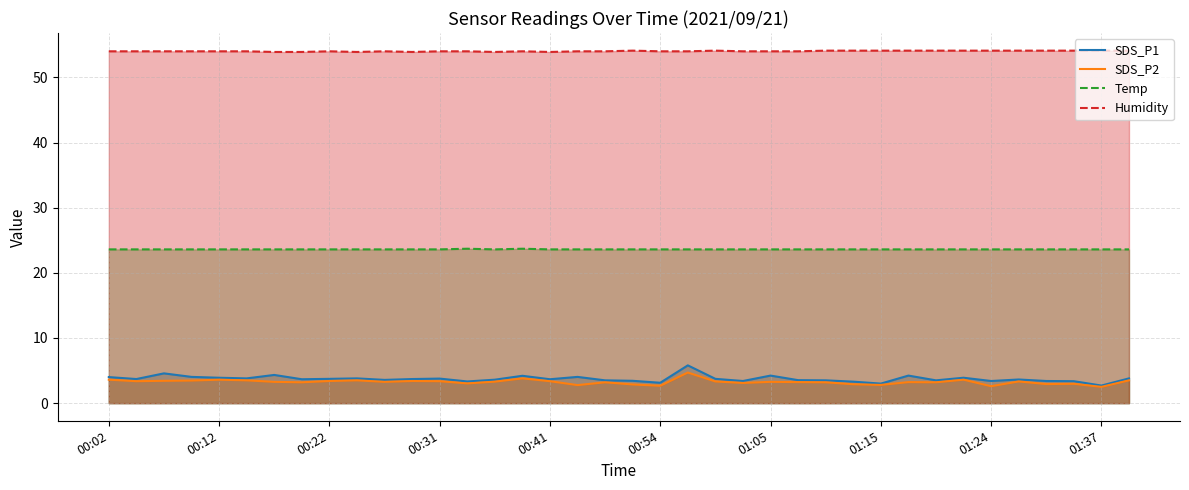

What is the minimum value shown in the chart?

2.5